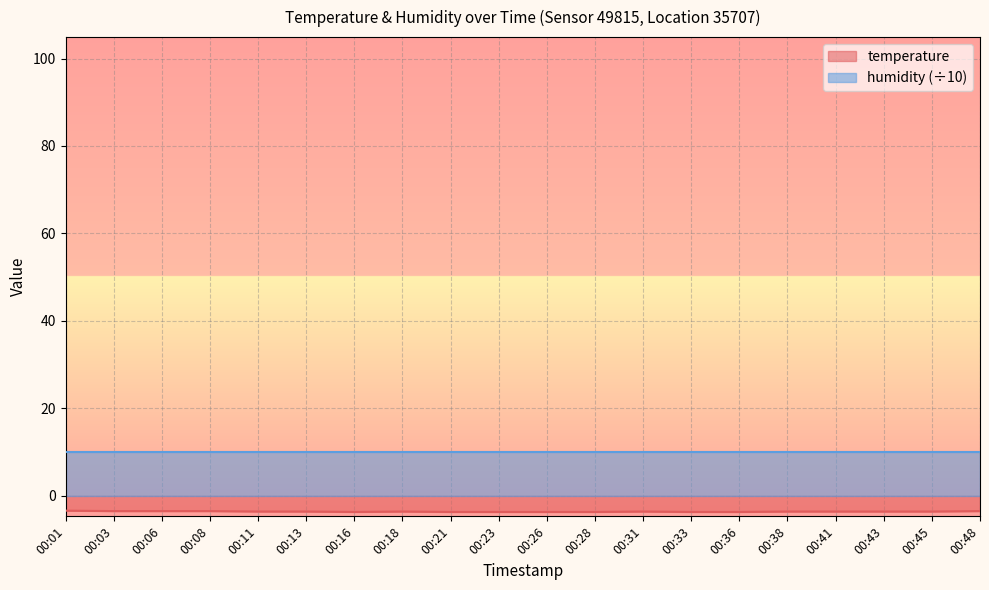

True or false: there are more than 0 points higher than both neighbors.

True